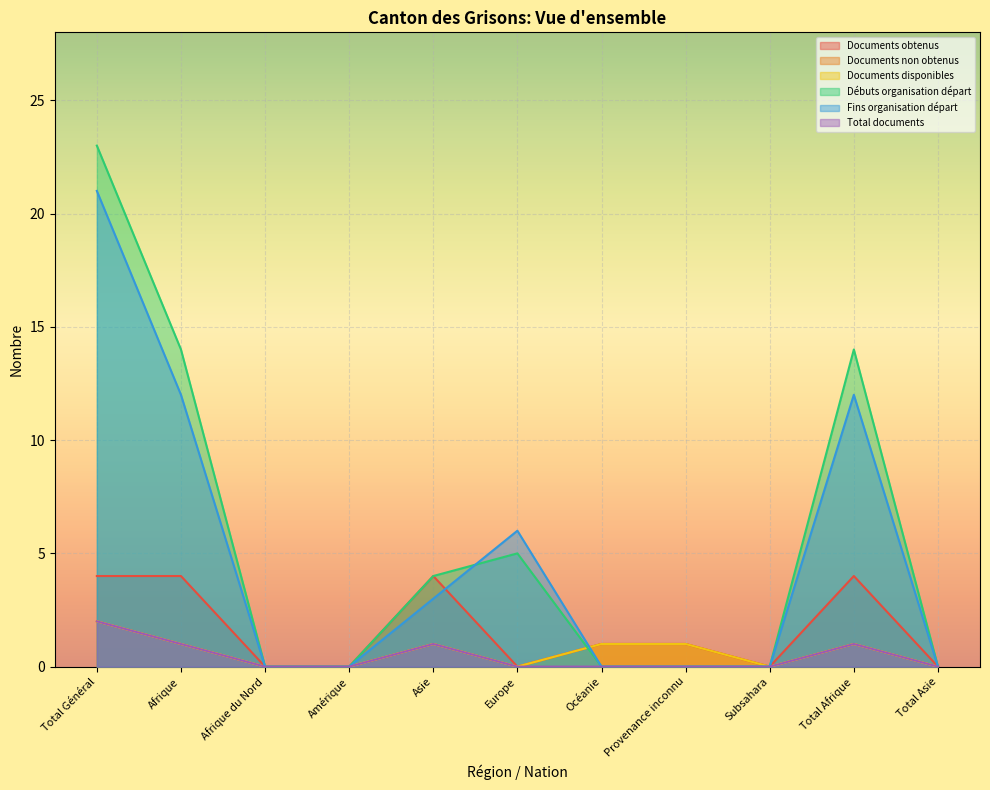

Rank the series at Europe from lowest to highest value.

Documents obtenus, Documents non obtenus, Documents disponibles, Total documents, Débuts organisation départ, Fins organisation départ